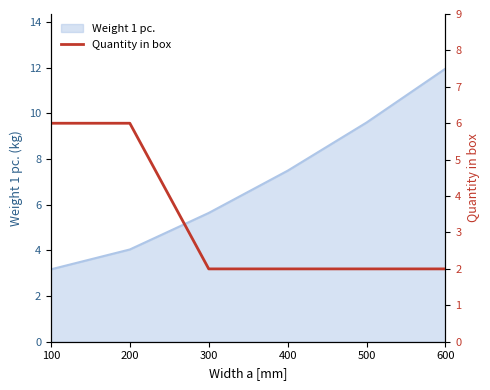

What is the minimum value shown in the chart?

2